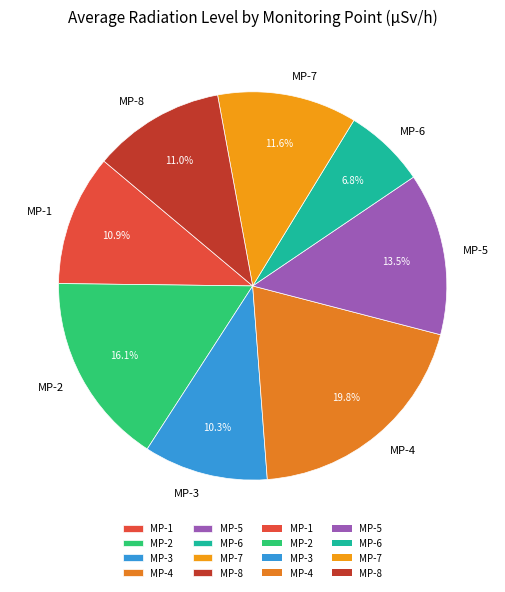

Is it true that MP-2 is 23% of the pie?

False